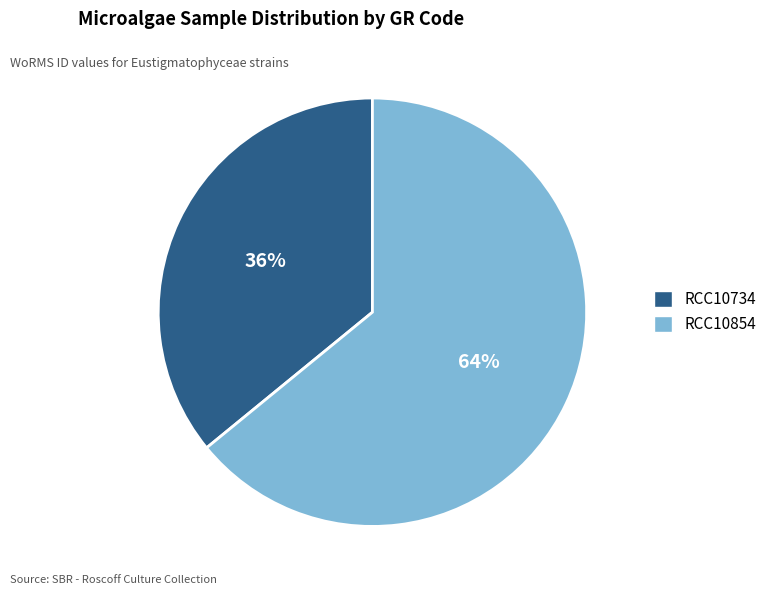

Is there a majority slice in this chart?

Yes